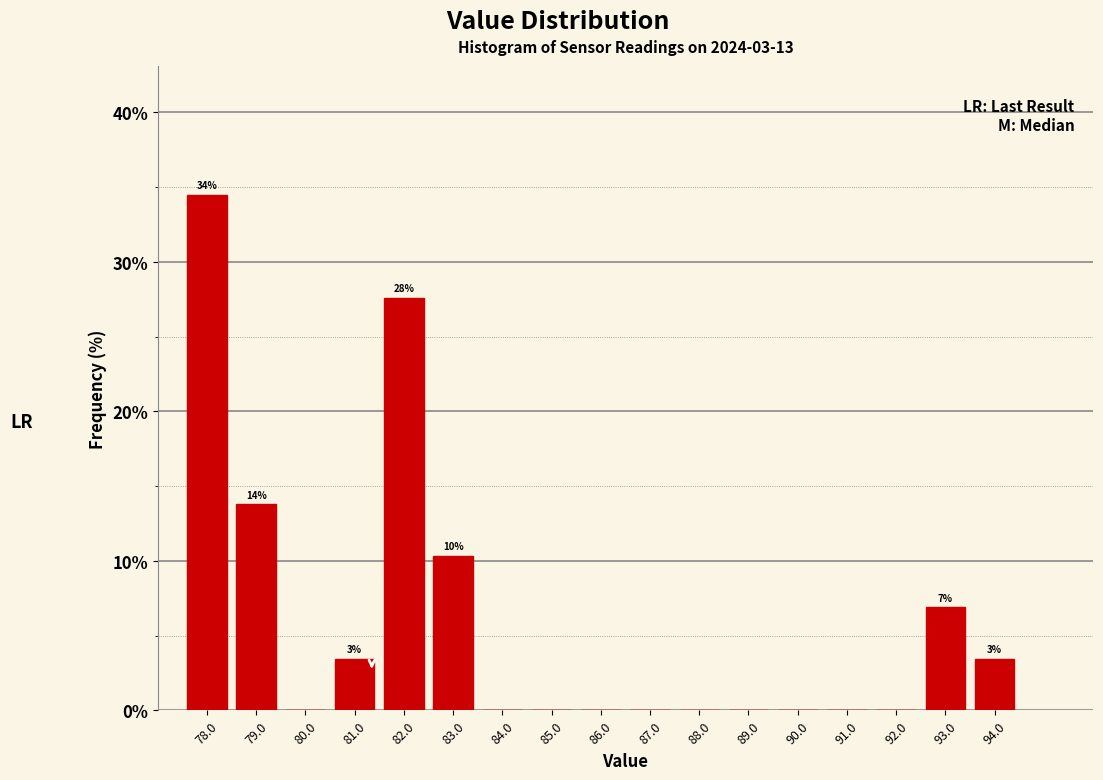

Over which range of the x-axis is the bar tallest?

77.5 to 78.5